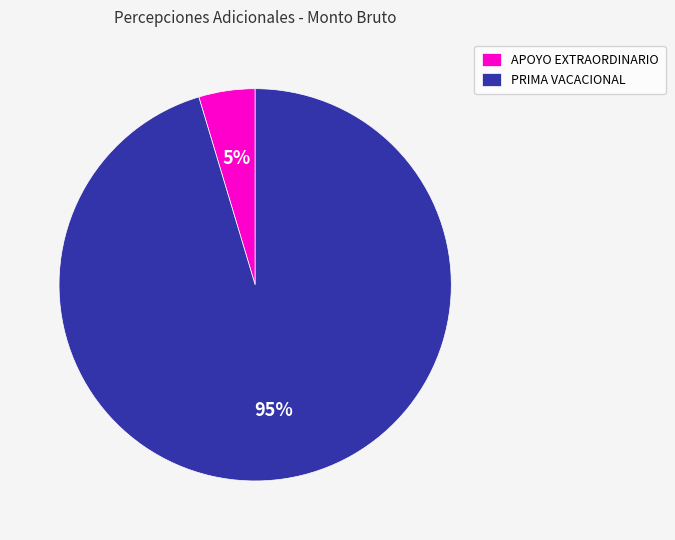

What percentage is the PRIMA VACACIONAL slice, to the nearest percent?

95%